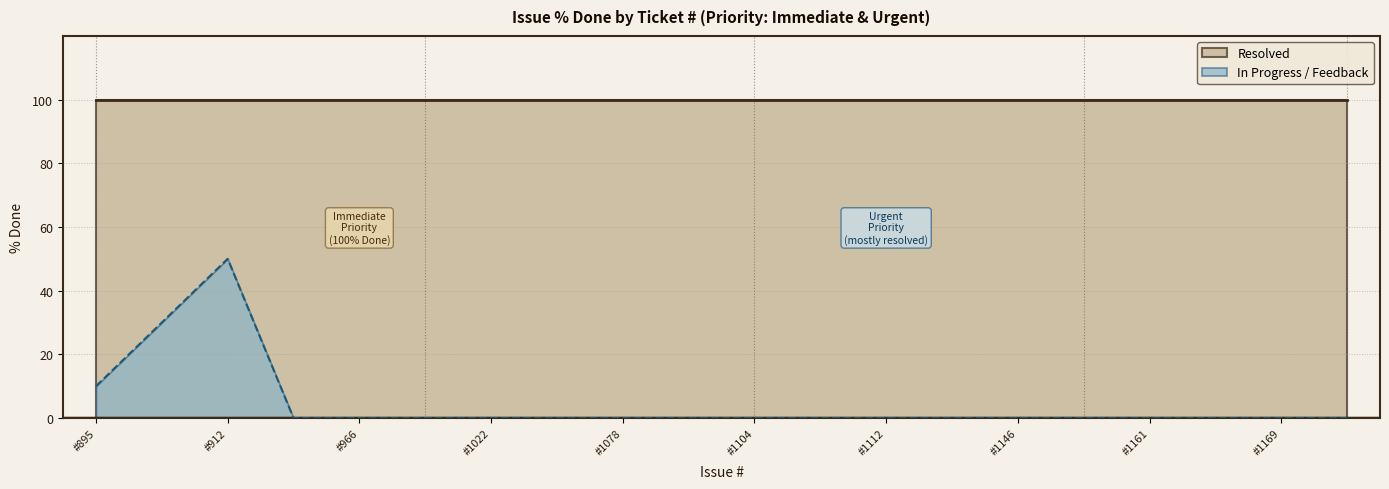

What is the average value?

4